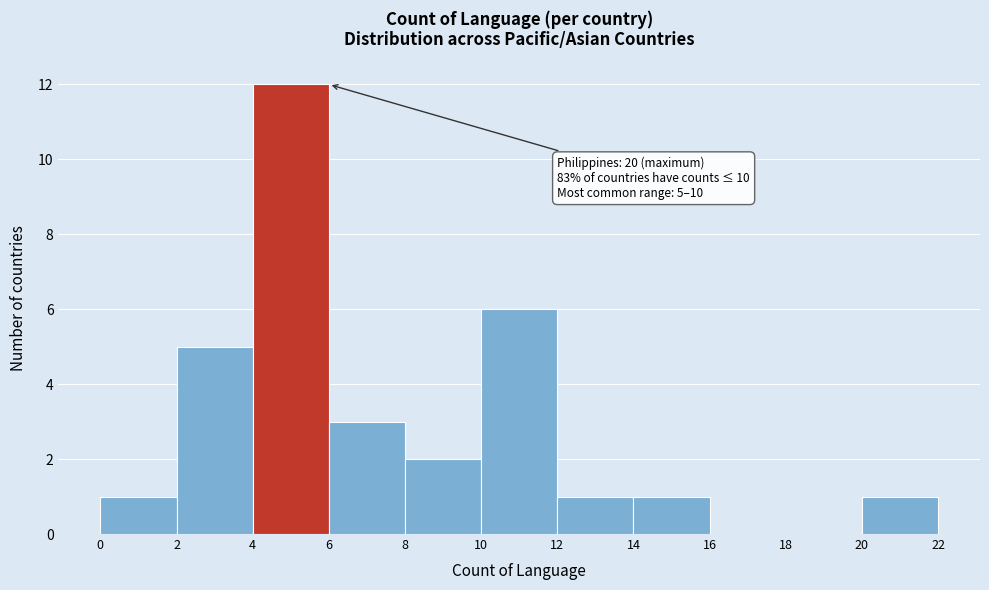

Over which range of the x-axis is the bar tallest?

4 to 6